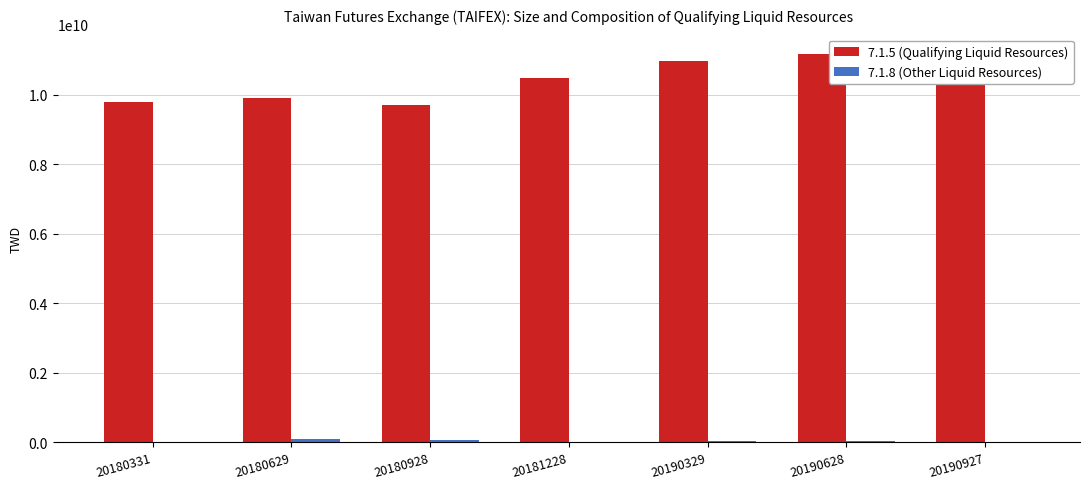

Which series has the widest spread of values?

7.1.5 (Qualifying Liquid Resources)